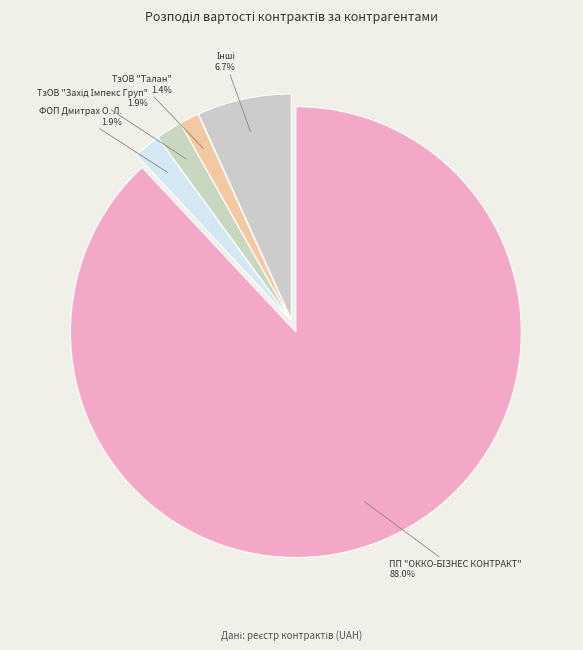

Which category has the biggest portion of the pie?

ПП "ОККО-БІЗНЕС КОНТРАКТ"